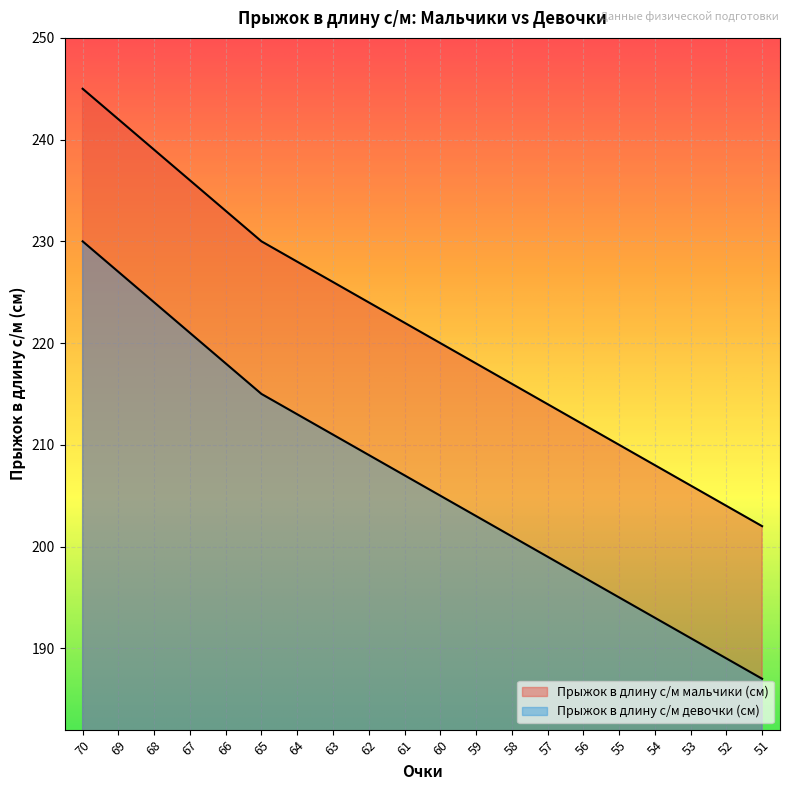

True or false: Прыжок в длину с/м мальчики (см) and Прыжок в длину с/м девочки (см) cross at least once.

False